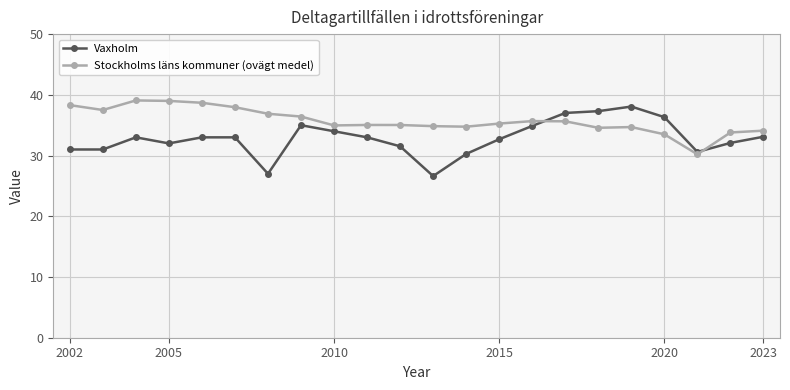

What is the value of the Stockholms läns kommuner (ovägt medel) point at the 22nd from the left?

34.1